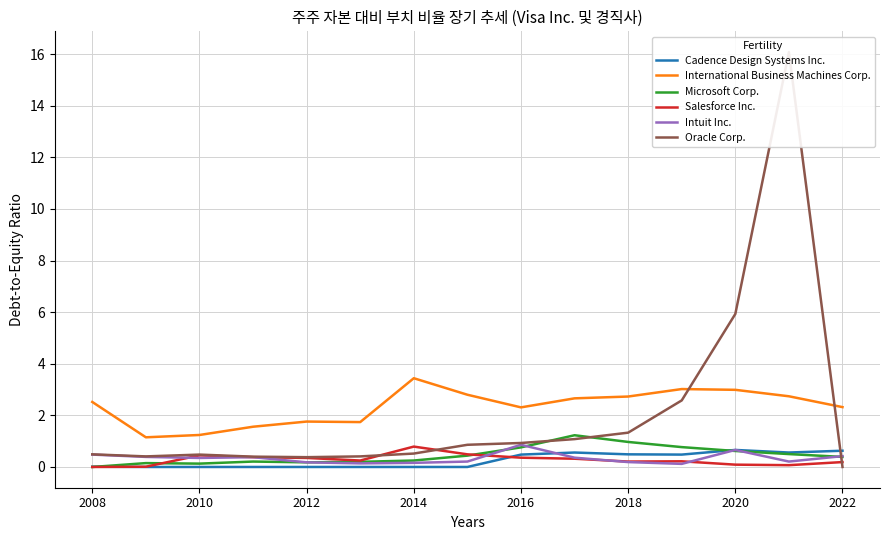

How many times do International Business Machines Corp. and Oracle Corp. cross each other?

2